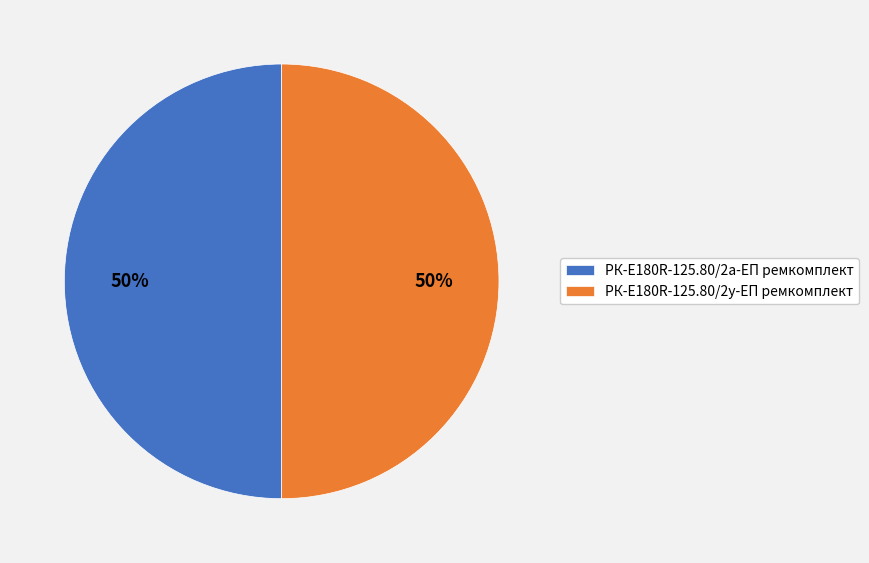

Count the number of slices in the pie.

2